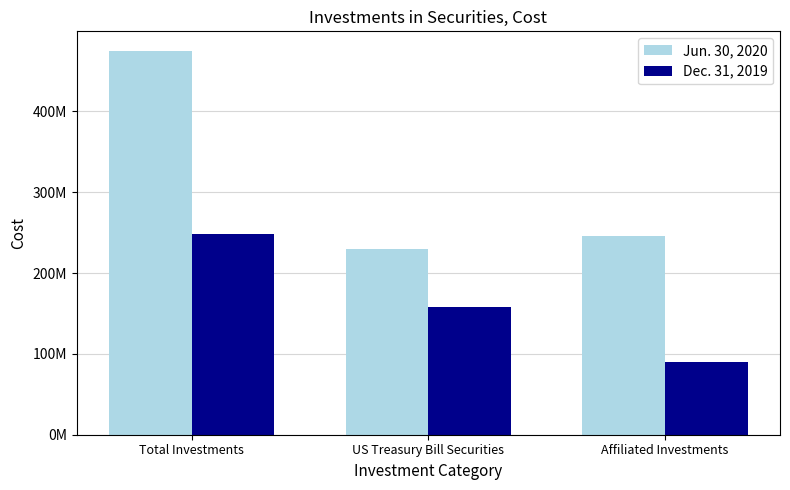

What is the label of the 1st bar from the left?

Total Investments